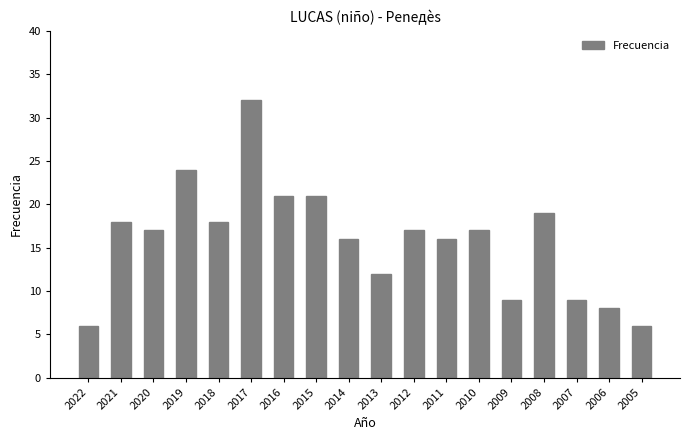

What is the minimum value shown in the chart?

6